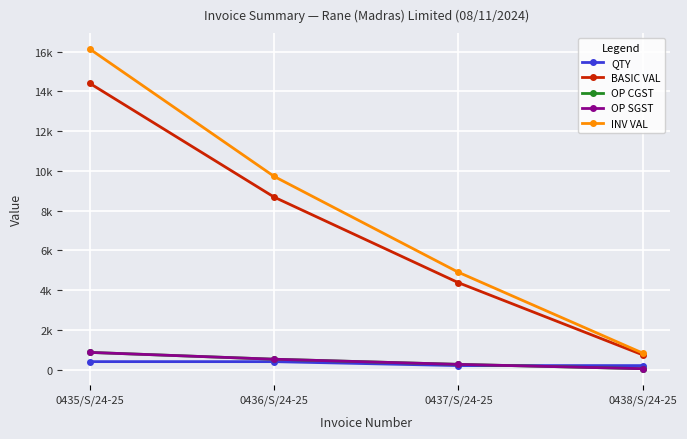

Is it true that BASIC VAL equals 742.0 at 0438/S/24-25?

True